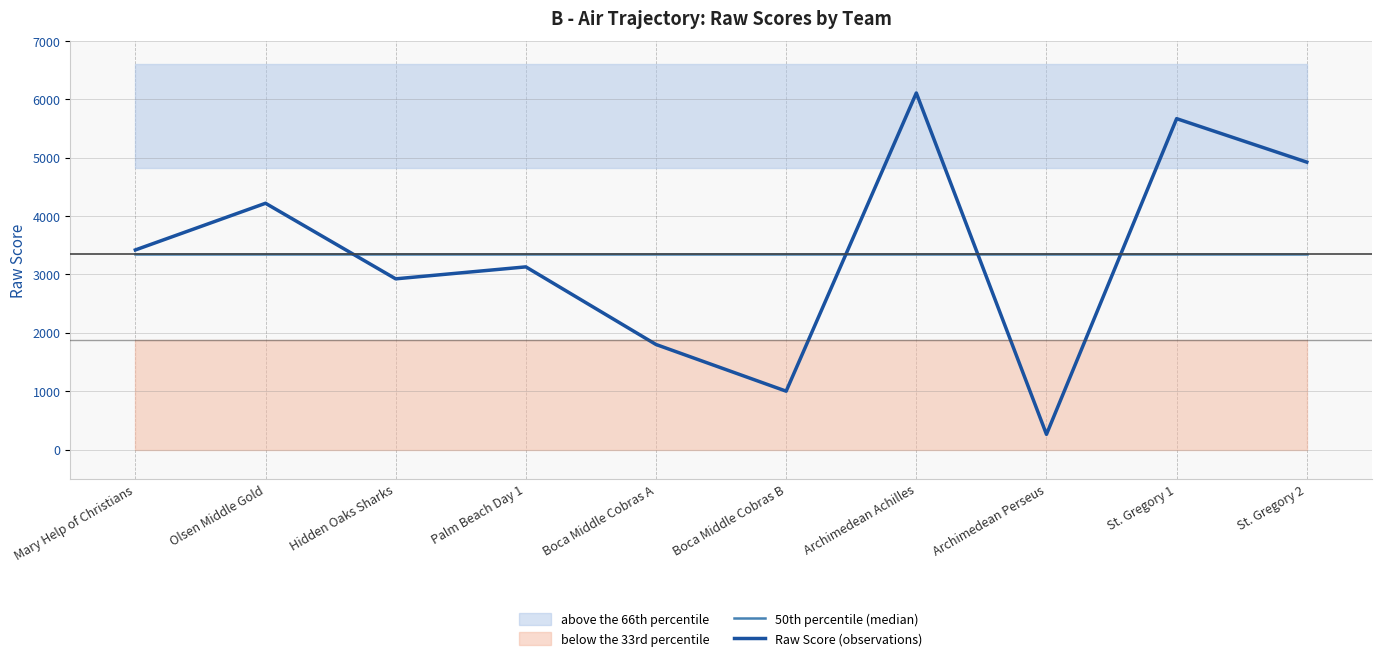

Is the value of Raw Score (observations) at Palm Beach Day 1 greater than the value of 50th percentile (median) at St. Gregory 1?

No